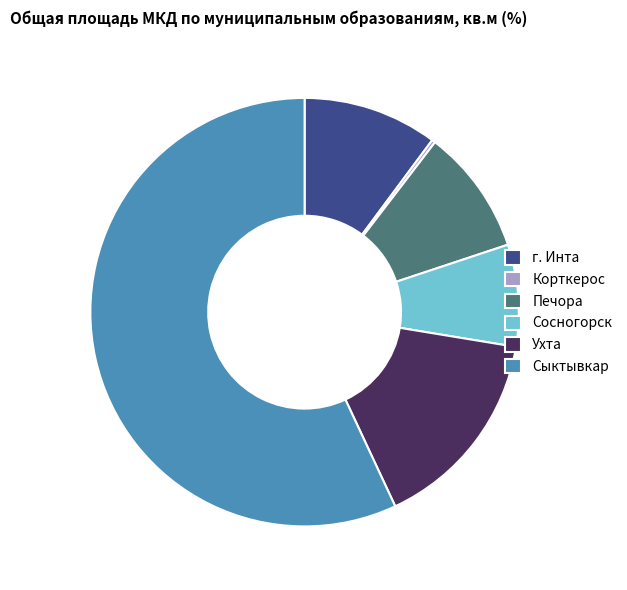

Approximately how many times larger is the value at Ухта compared to г. Инта?

1.5